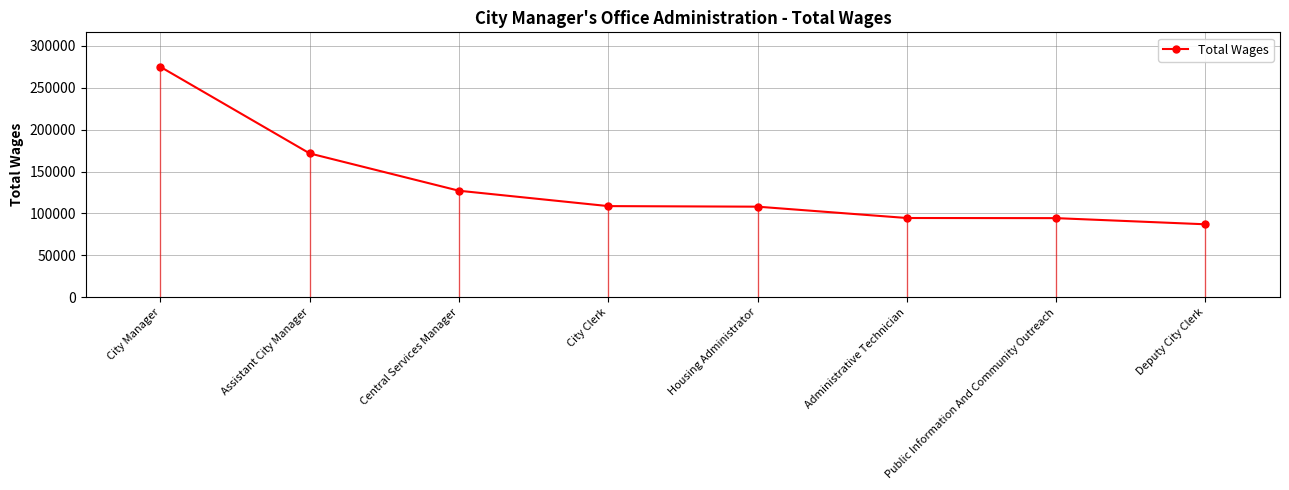

What is the maximum value shown in the chart?

274990